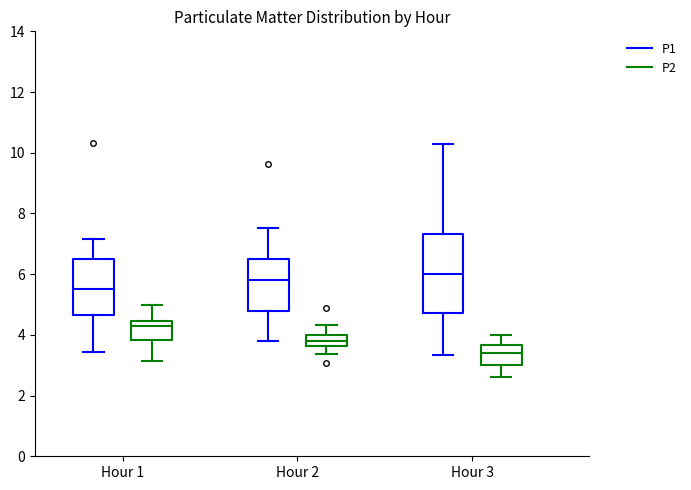

Which box's median line is the highest?

Hour 3 (P1)